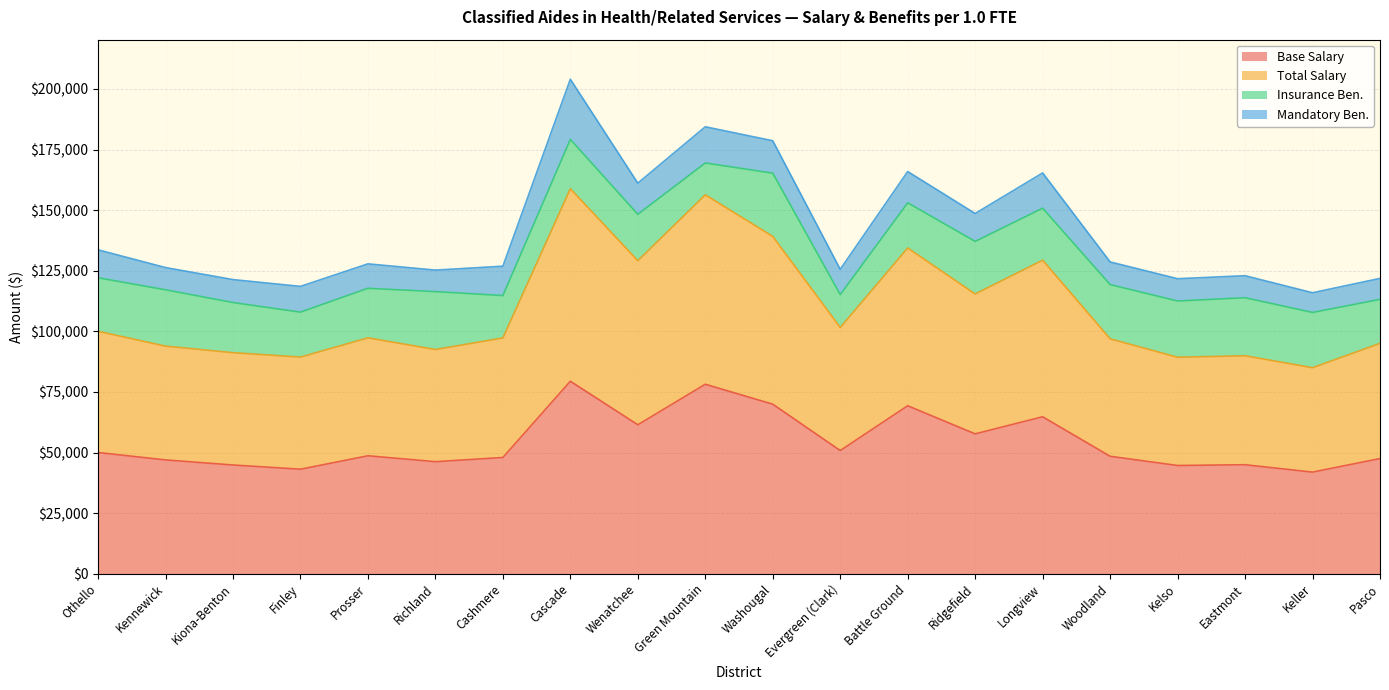

The Base Salary series shows 68414 at Eastmont. True or false?

False